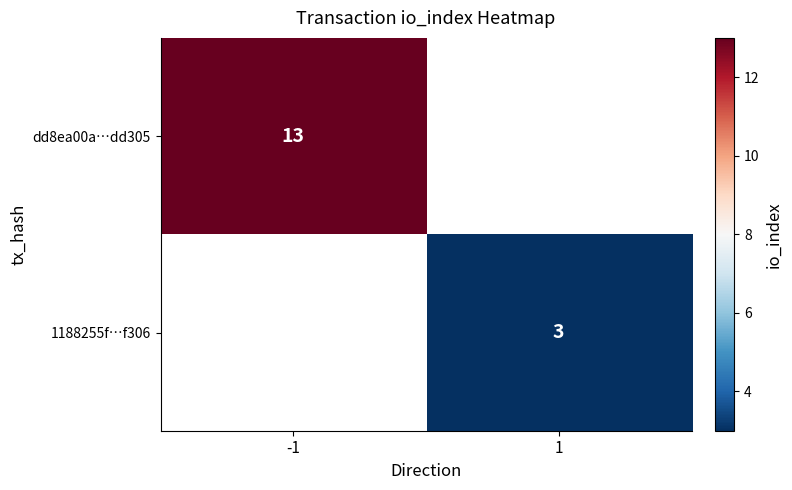

The value of dd8ea00a…dd305 at -1 is 13. True or false?

True